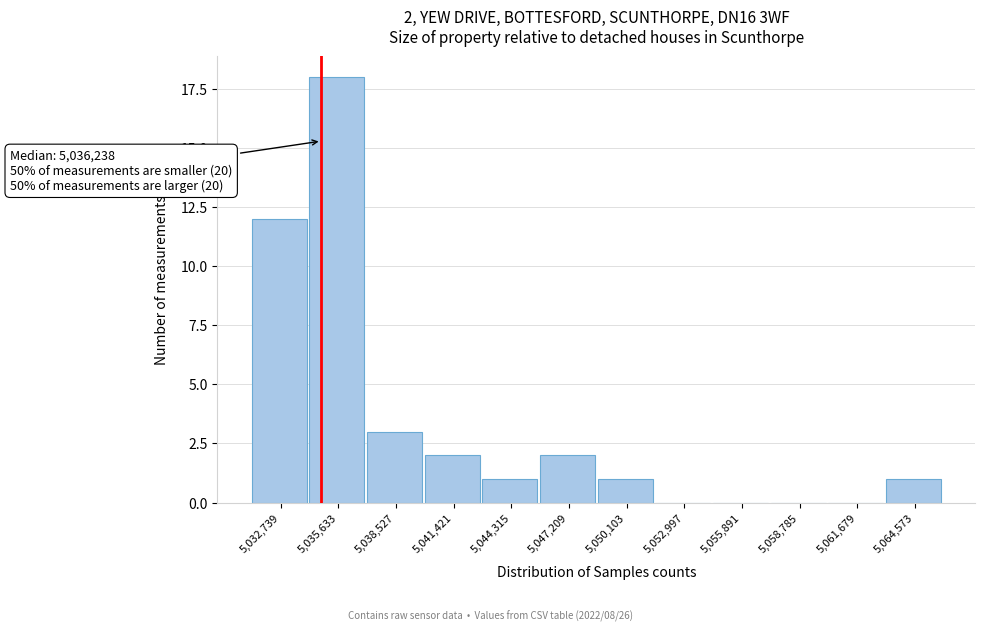

Which has a higher value, 5,052,997 or 5,041,421?

5,041,421